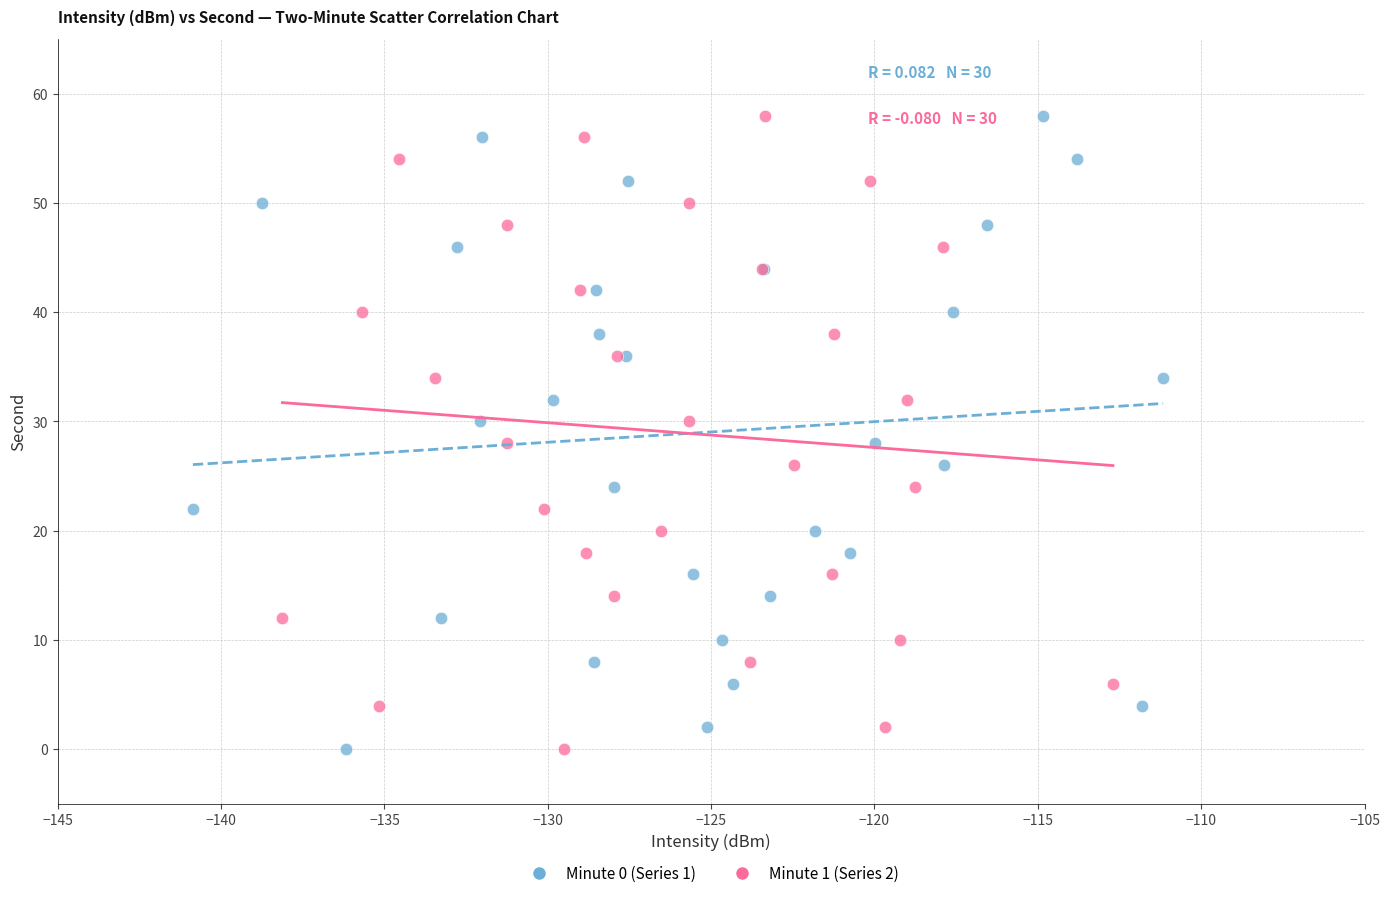

What are all the series names shown in the legend?

Minute 0 (Series 1), Minute 1 (Series 2)